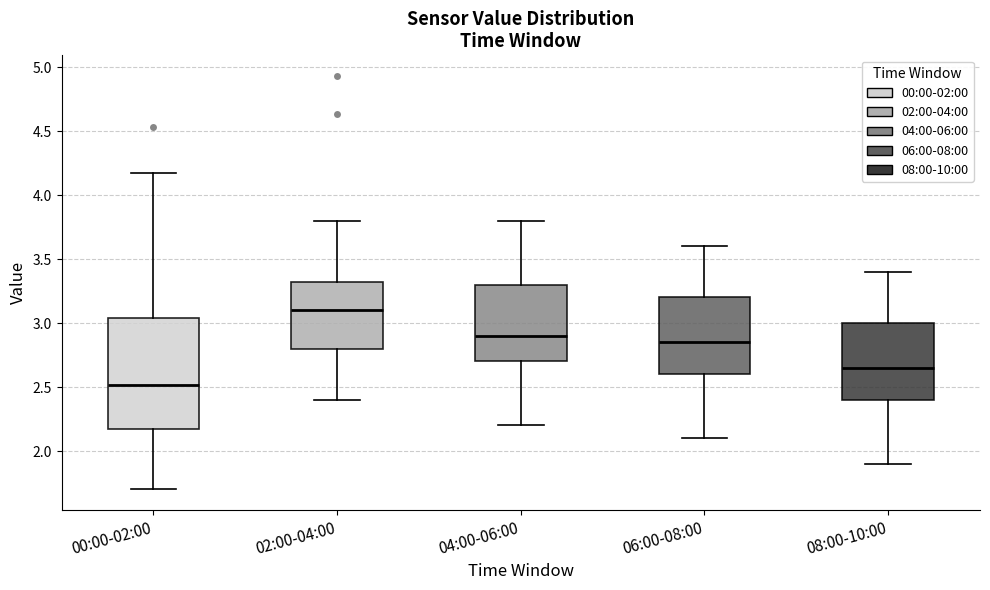

Reading left to right, read every box against the y-axis: the position of its median line, the range the box covers, and the ends of its whiskers. The values are not printed on the chart, so give them approximately, as read against the axis.

00:00-02:00: median 2.50, box 2.15 to 3.05, whiskers 1.70 to 4.15
02:00-04:00: median 3.10, box 2.80 to 3.30, whiskers 2.40 to 3.80
04:00-06:00: median 2.90, box 2.70 to 3.30, whiskers 2.20 to 3.80
06:00-08:00: median 2.85, box 2.60 to 3.20, whiskers 2.10 to 3.60
08:00-10:00: median 2.65, box 2.40 to 3.00, whiskers 1.90 to 3.40